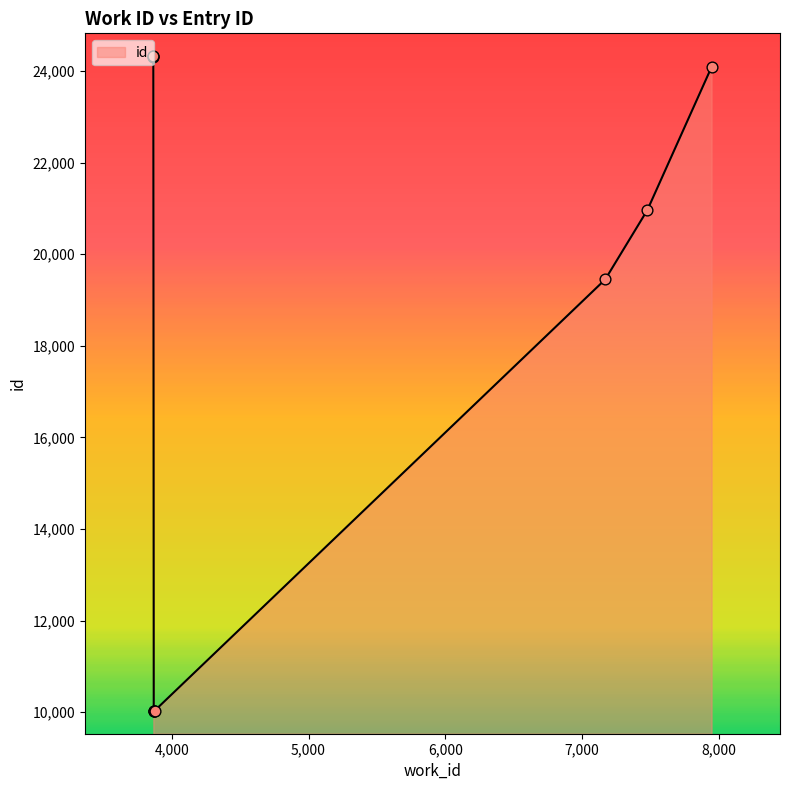

Between 3874 and 7476, which is larger?

7476